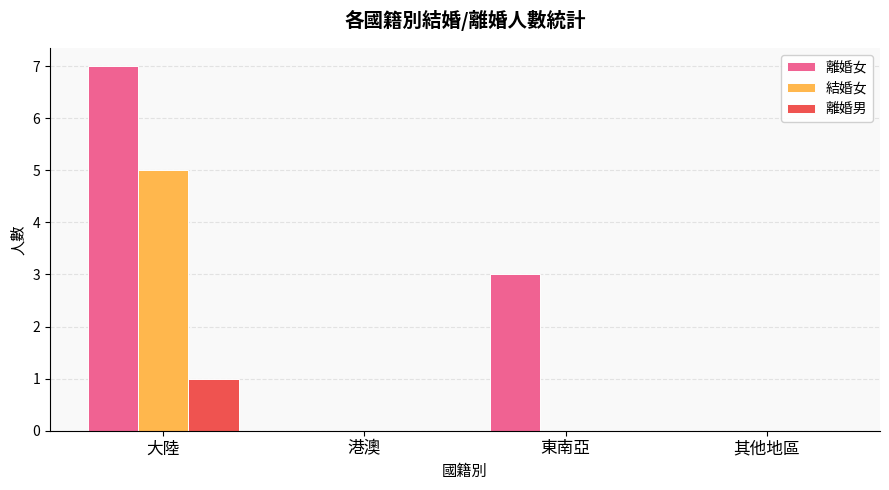

What is the sum of all 離婚女 values?

10